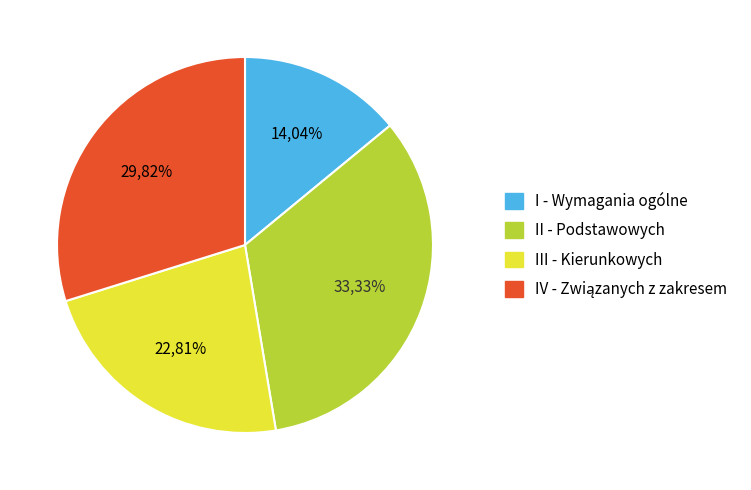

Which has a higher value, II - Podstawowych or III - Kierunkowych?

II - Podstawowych